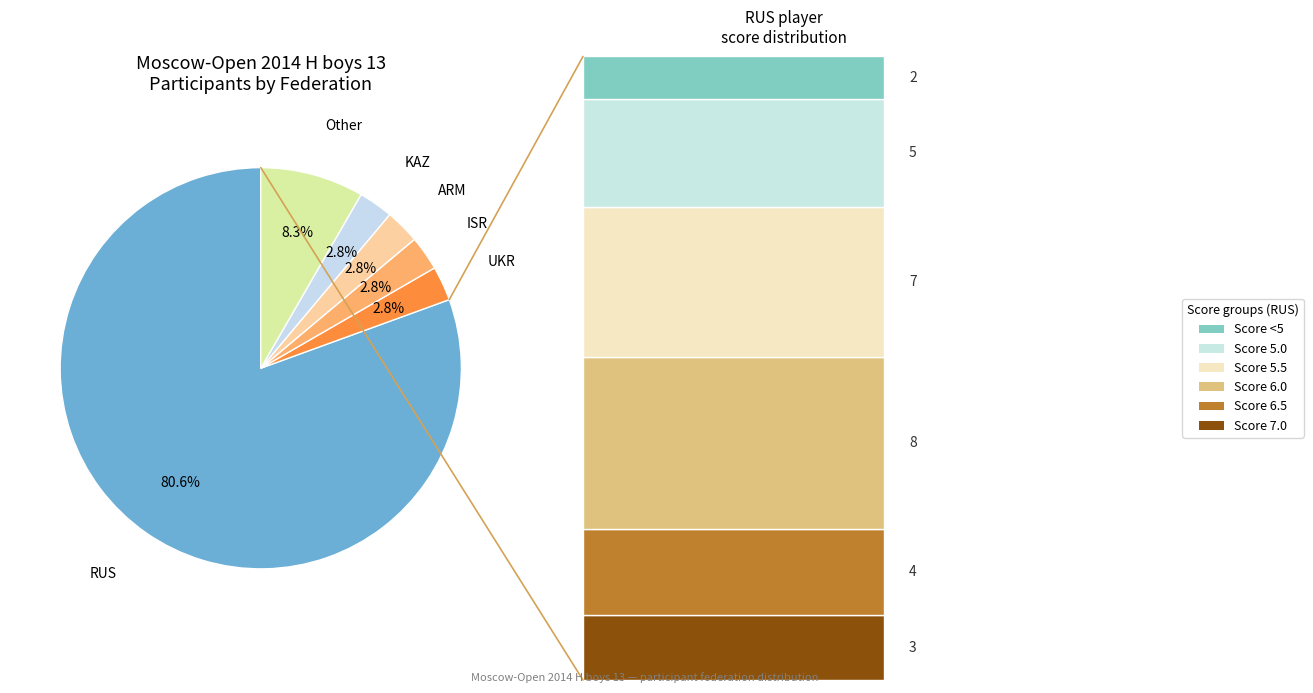

Is there any slice that represents more than half of the pie?

Yes